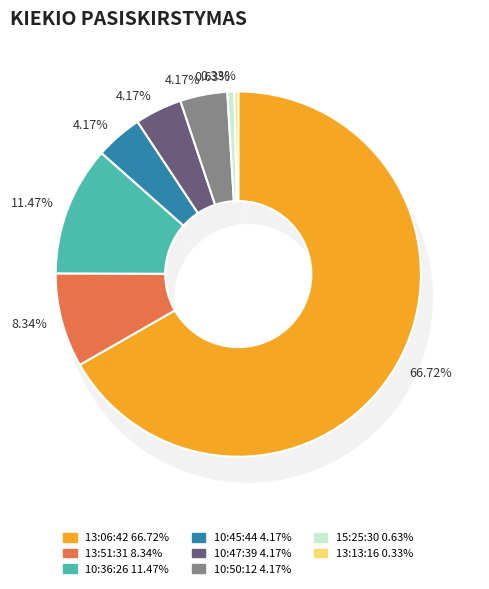

What percentage is NOT represented by 10:36:26?

88.5%